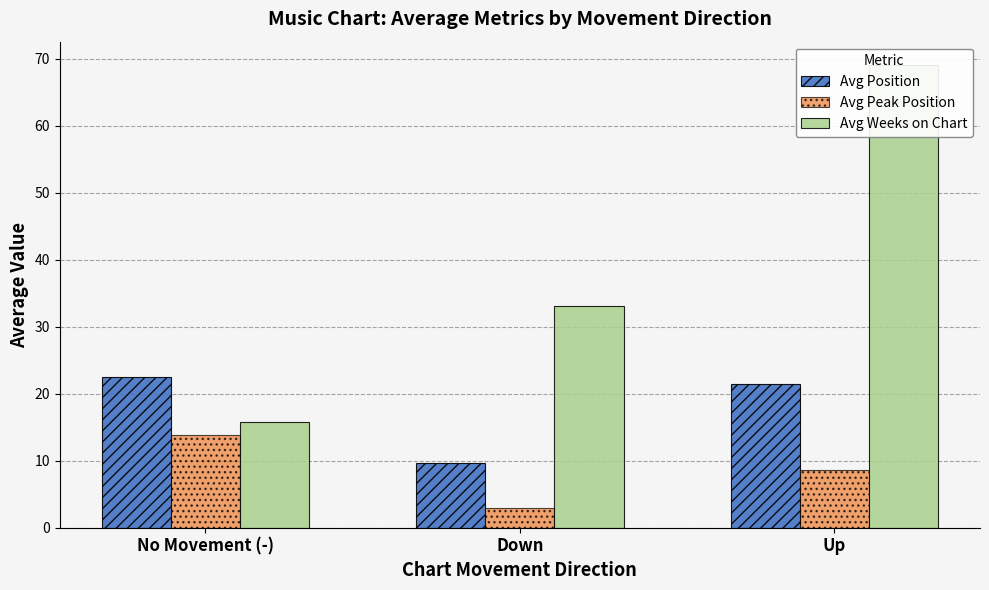

Reading left to right, transcribe all the data shown in this chart.

Avg Position: No Movement (-)=22.4	Down=9.7	Up=21.5
Avg Peak Position: No Movement (-)=13.9	Down=3.0	Up=8.6
Avg Weeks on Chart: No Movement (-)=15.8	Down=33.2	Up=69.1